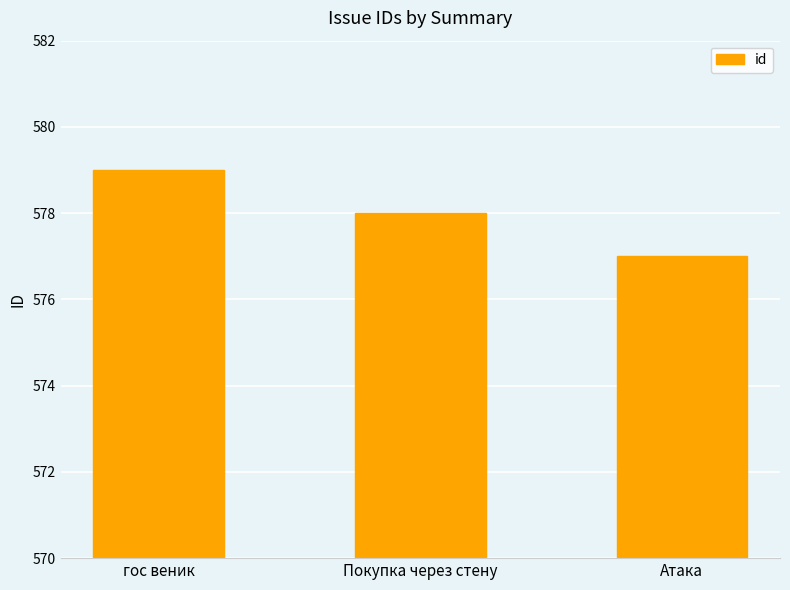

List the labels in order of value, smallest first.

Атака, Покупка через стену, гос веник